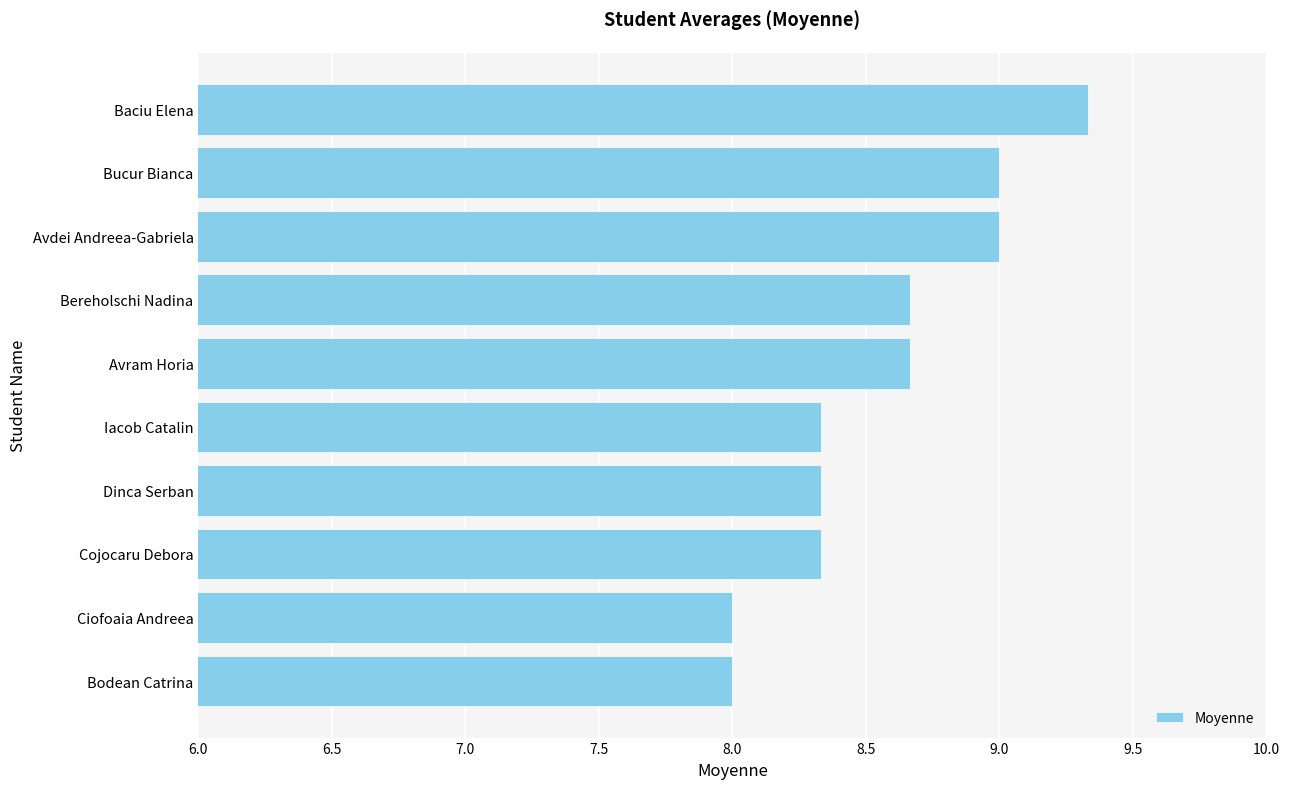

What is the average value?

8.6